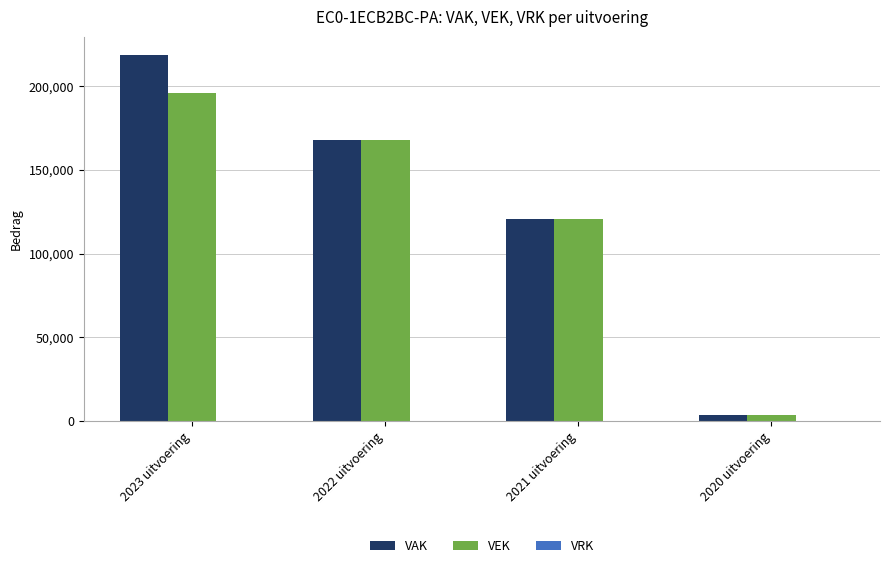

What is the difference between the second highest and second lowest values in the VEK series?

47207